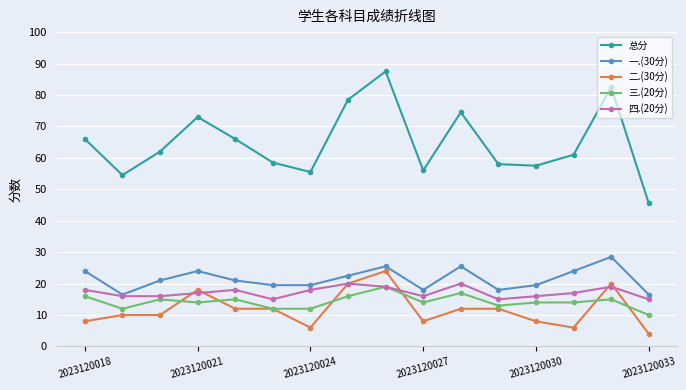

Which series has the largest total across all categories?

总分